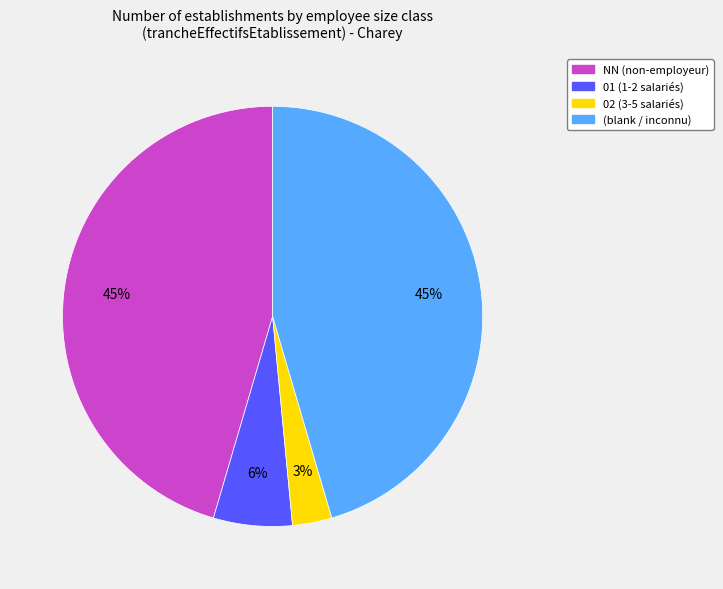

Is there any slice that represents more than half of the pie?

No